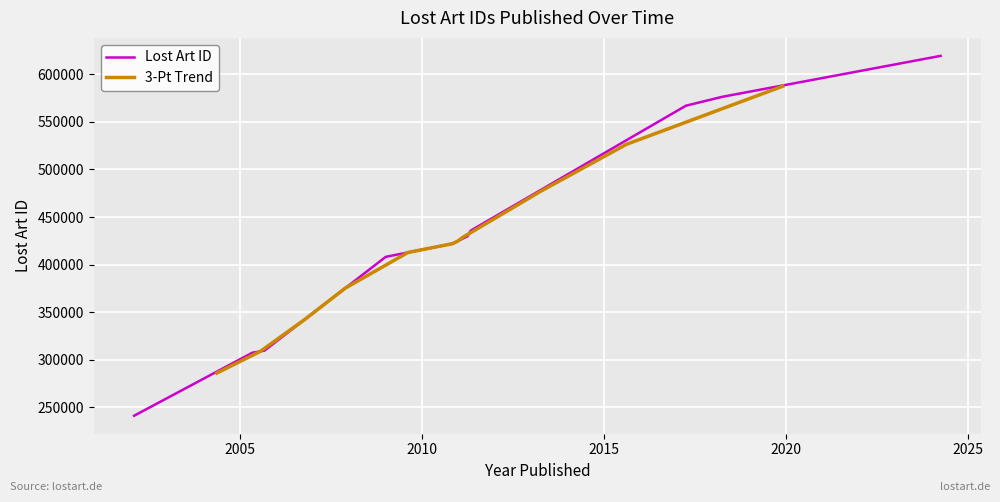

At which category does the chart reach its peak across all series?

2024-03-18